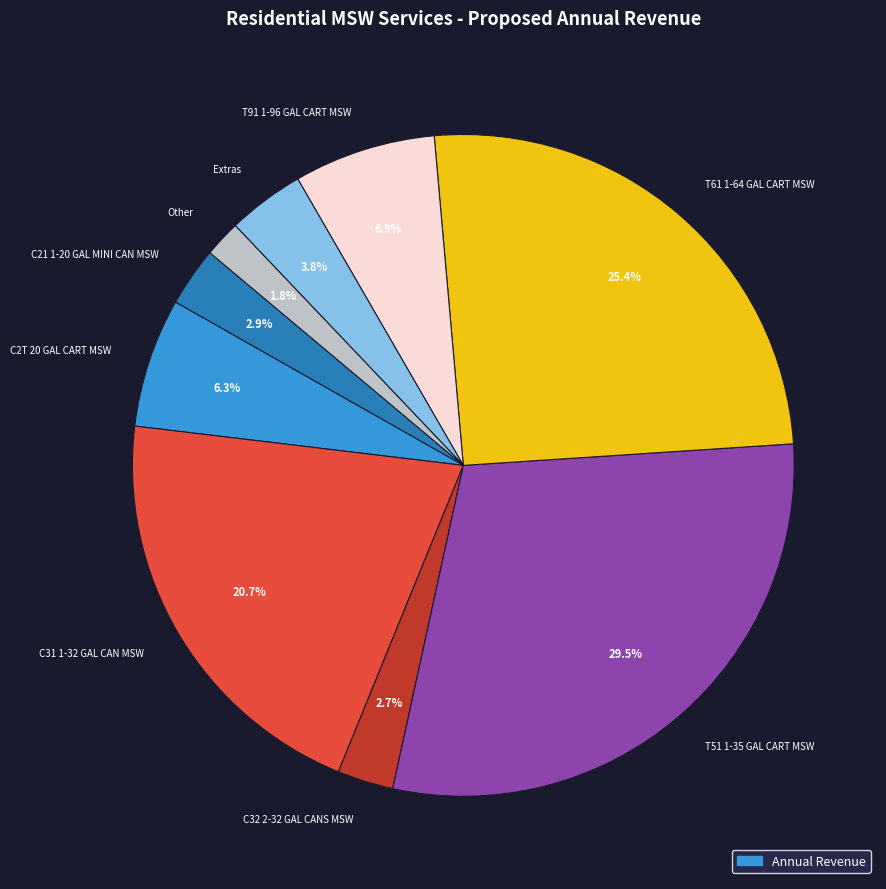

Count the number of slices in the pie.

9